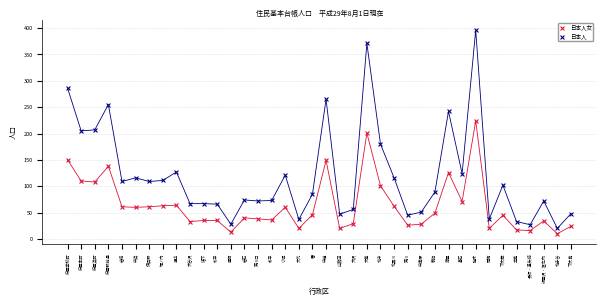

Across all data points, what is the range of Y values (max minus min)?

386